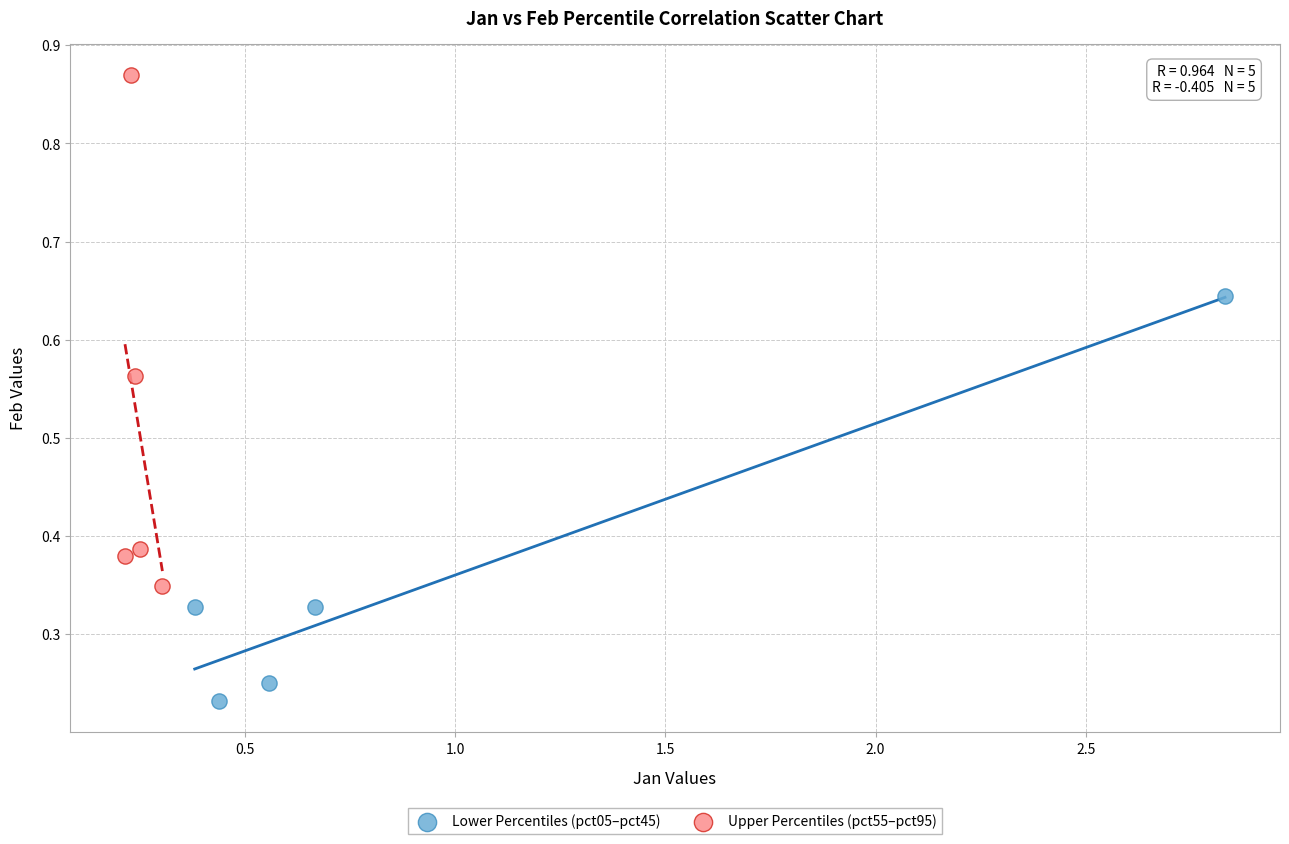

Which series reaches the minimum Y coordinate?

Lower Percentiles (pct05–pct45)